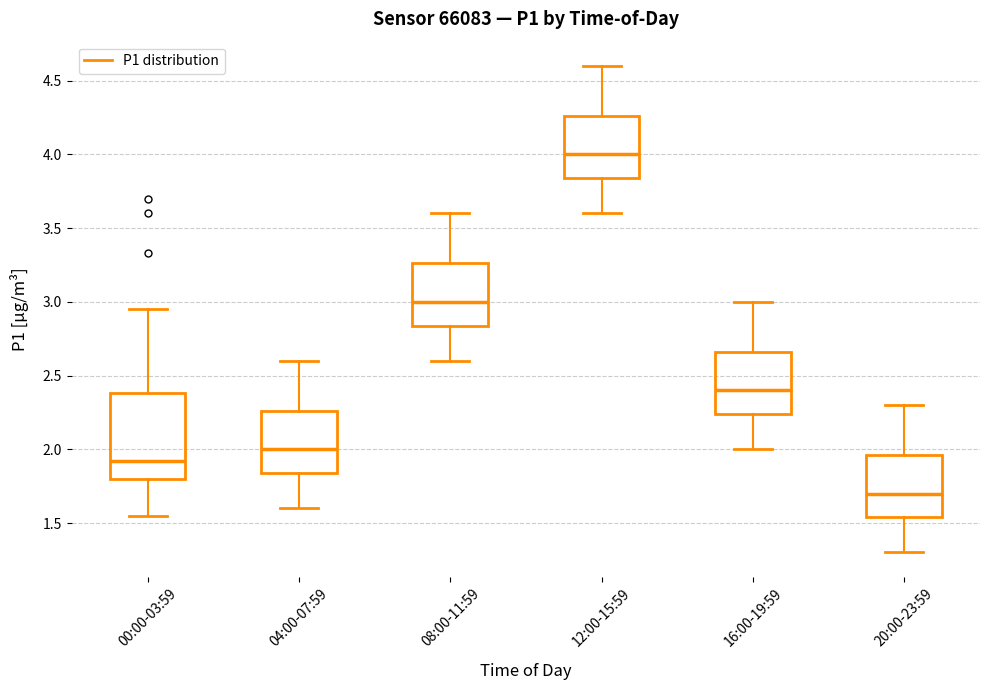

Where is the lower edge of the box for 16:00-19:59 on the y-axis? The values are not printed on the chart, so give them approximately, as read against the axis.

2.25